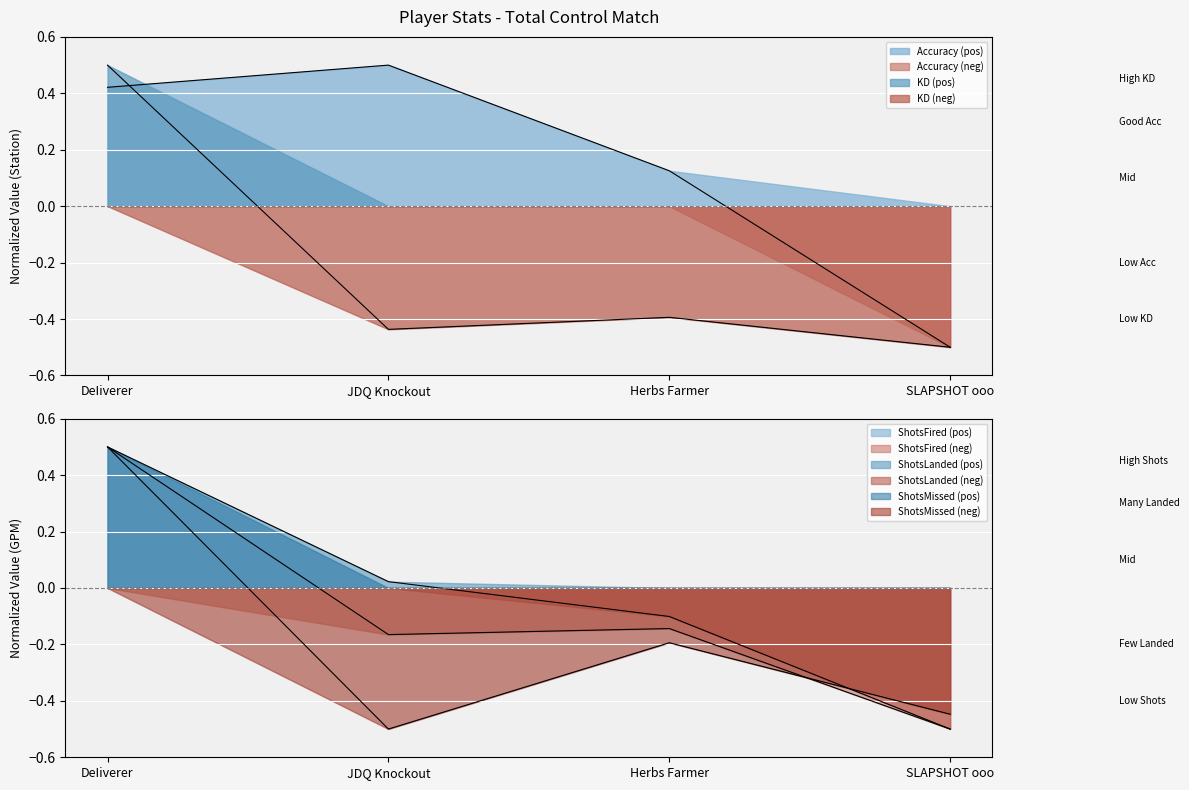

What is the label of the 4th point from the left?

SLAPSHOT ooo